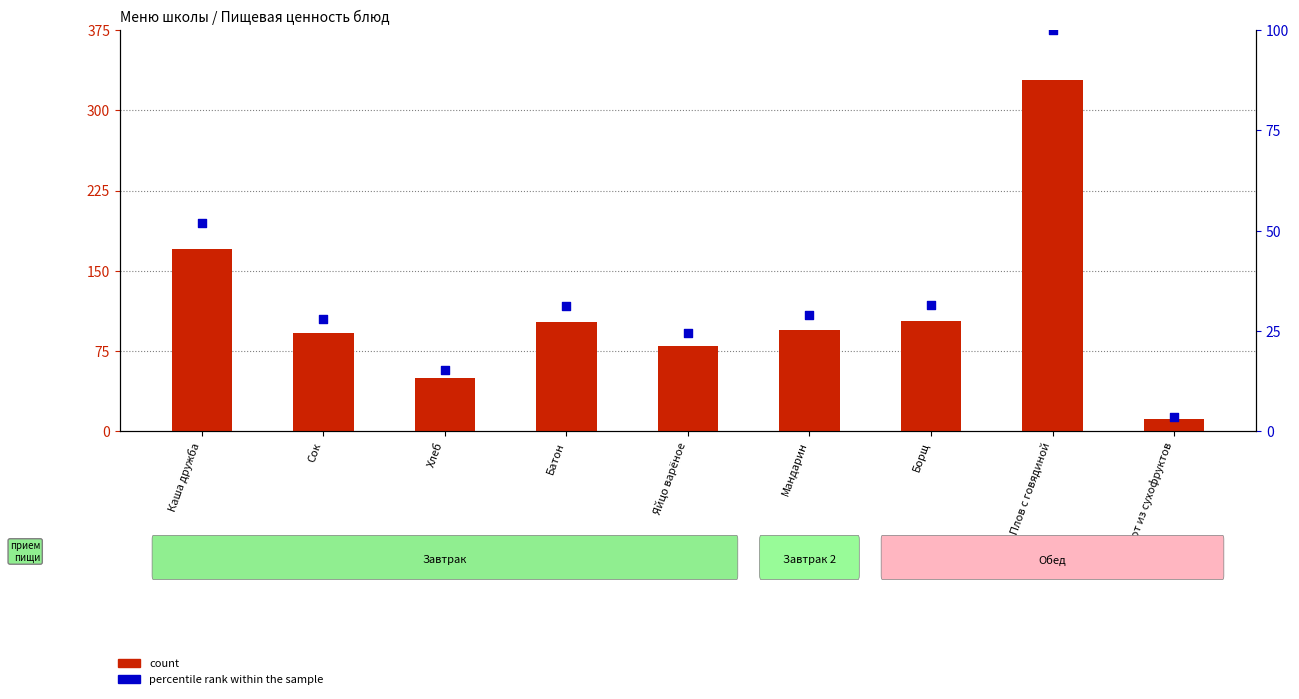

Which series contains the highest Y value?

count